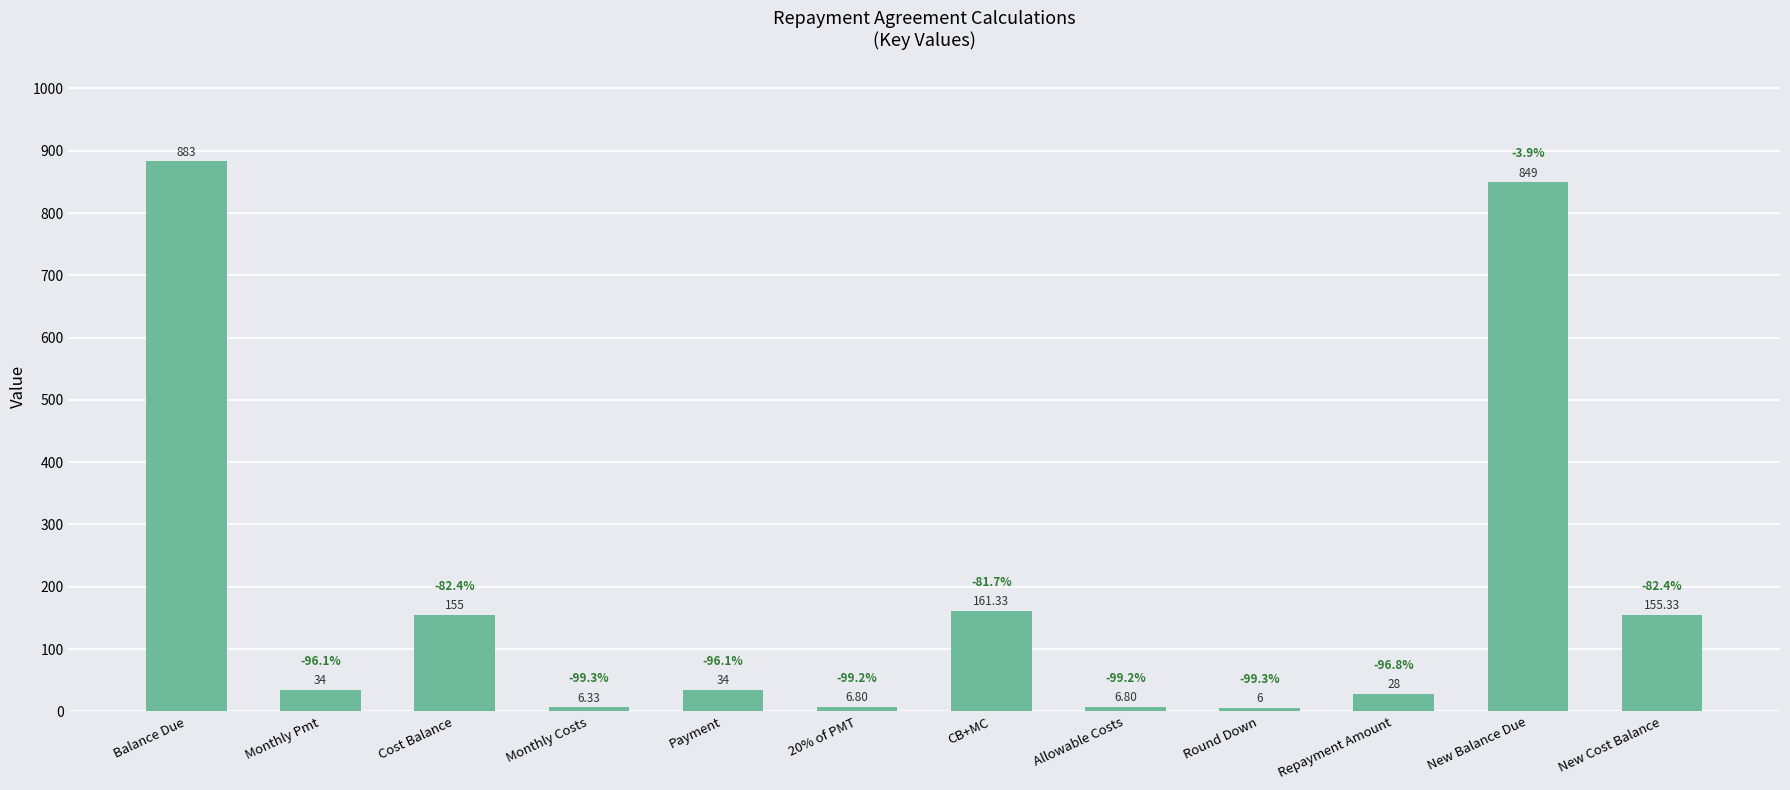

What position from the left is Repayment Amount?

10